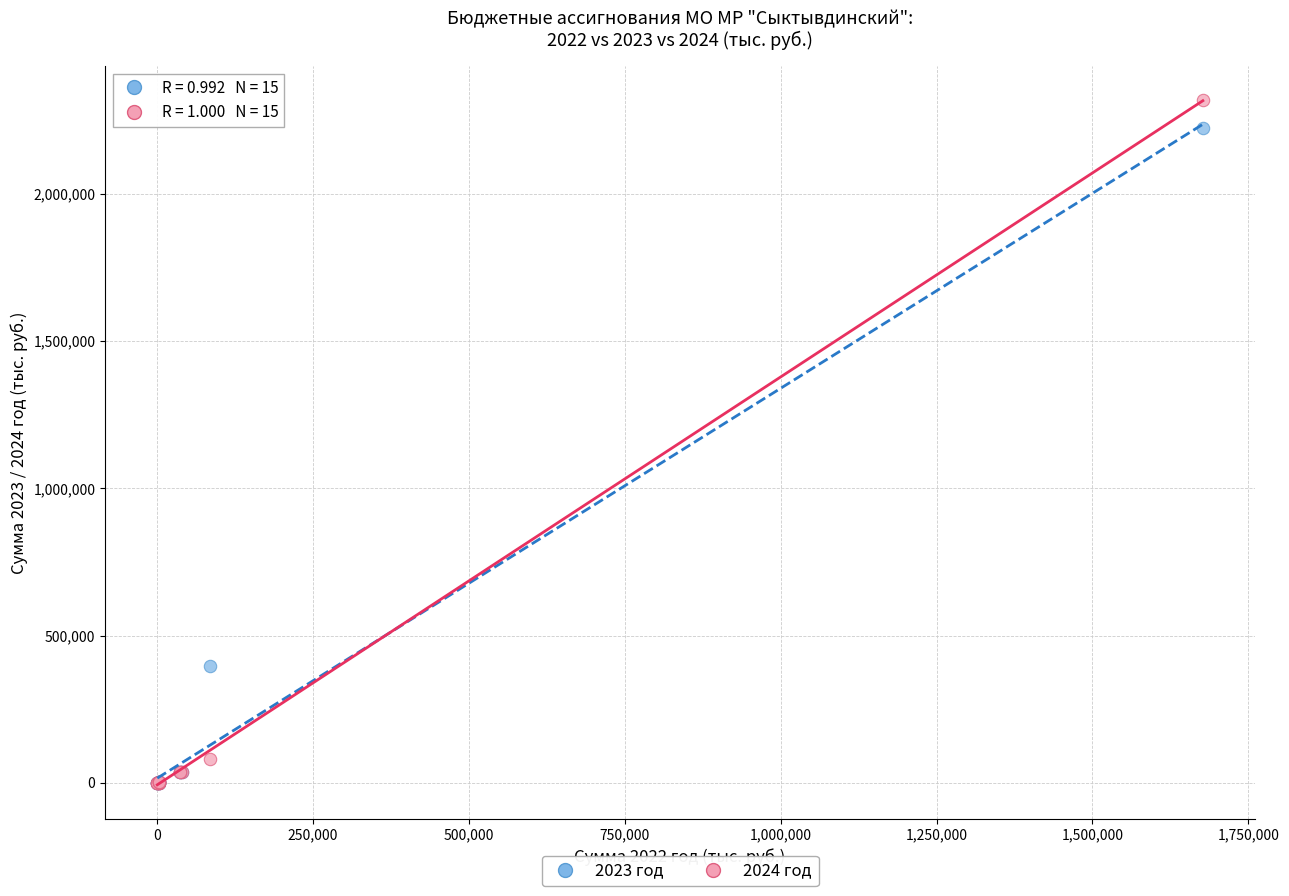

Which series has the widest spread of Y values?

2024 год